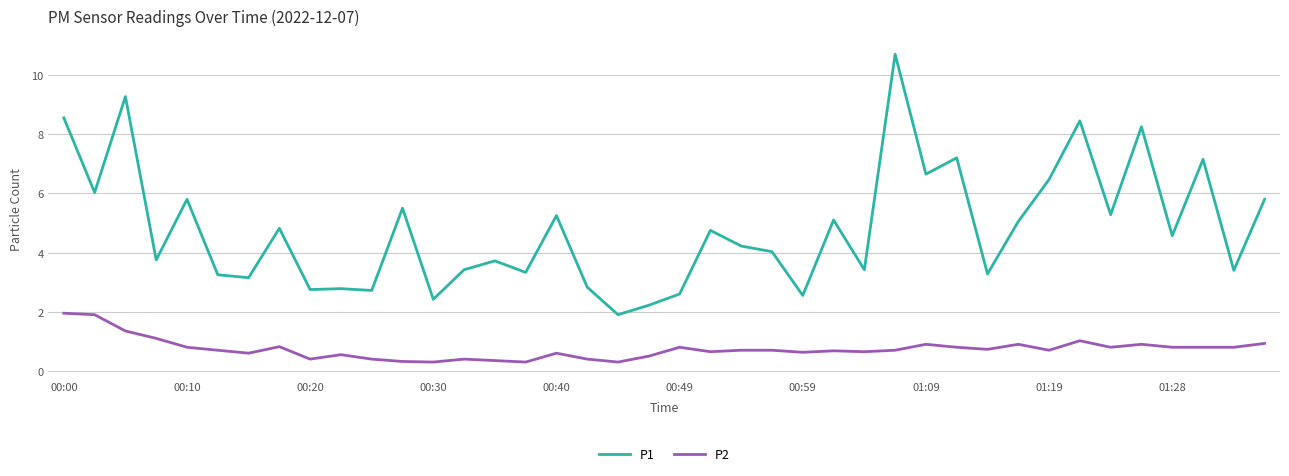

At how many categories does at least one series exceed 8?

5